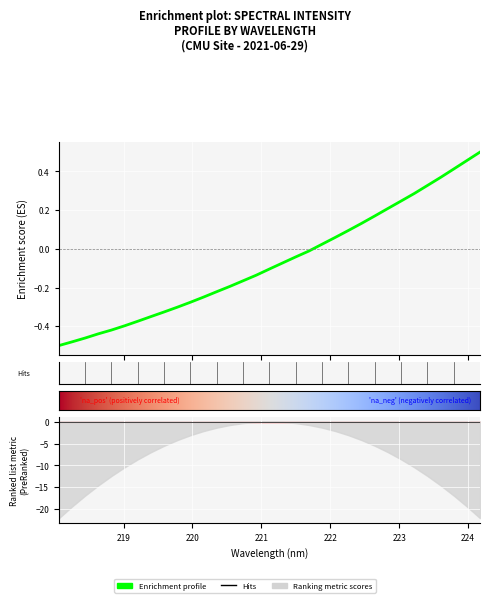

How many values are above zero?

13